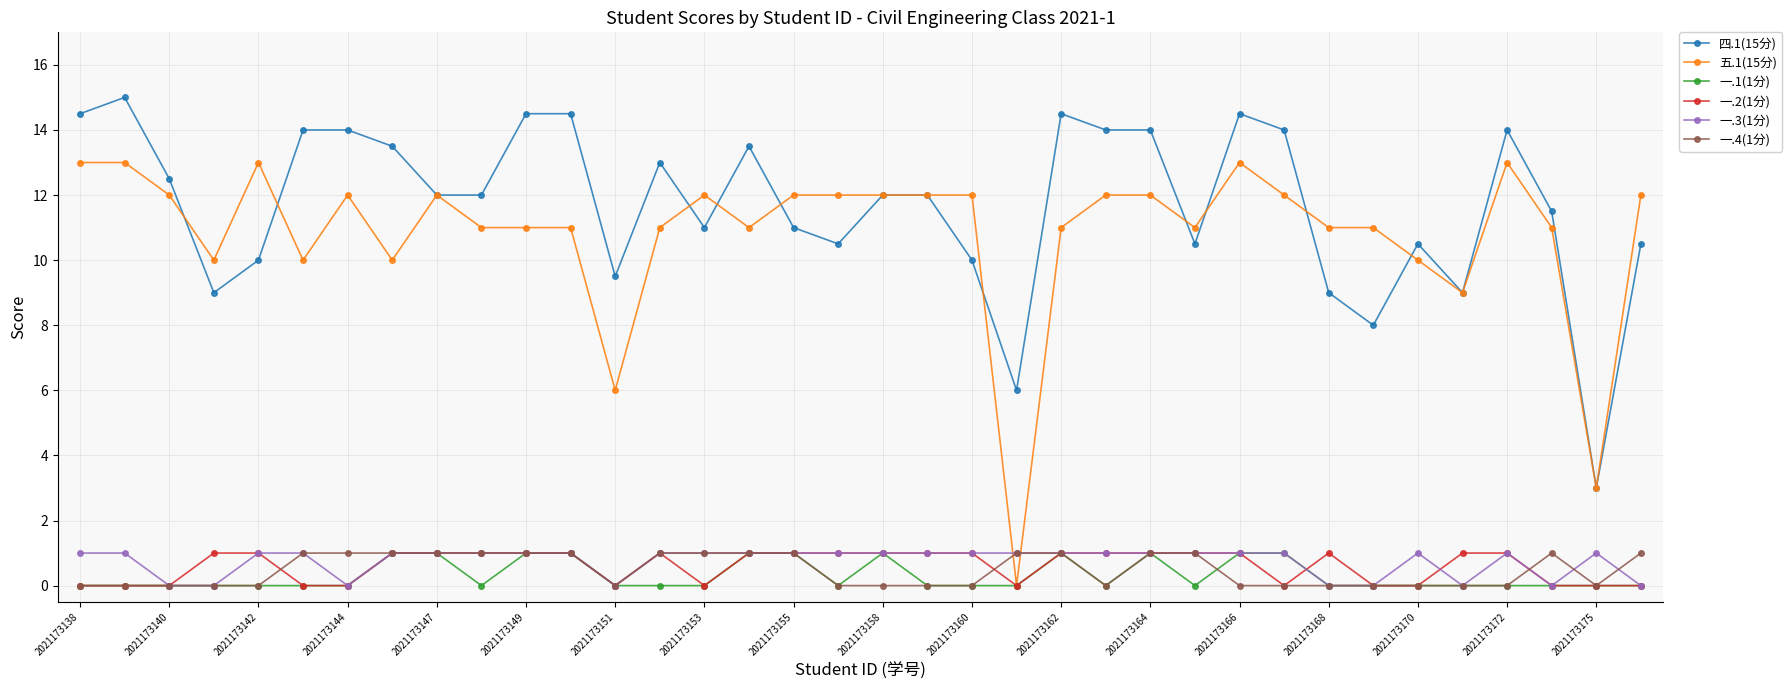

How many lines are shown in the chart?

6